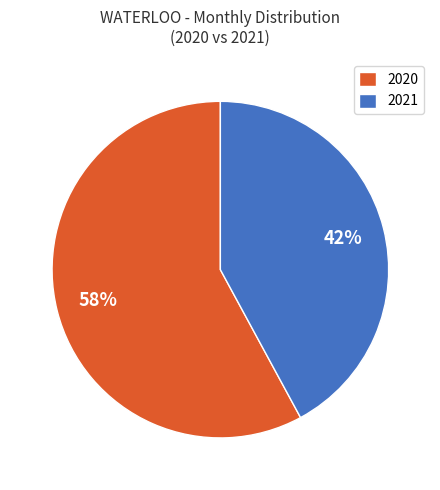

How many segments does this pie chart have?

2